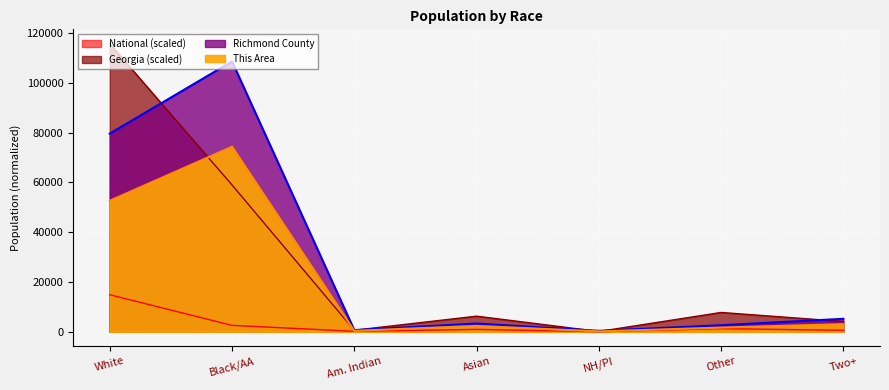

Where is Georgia nearest to the value 57942?

Black/AA